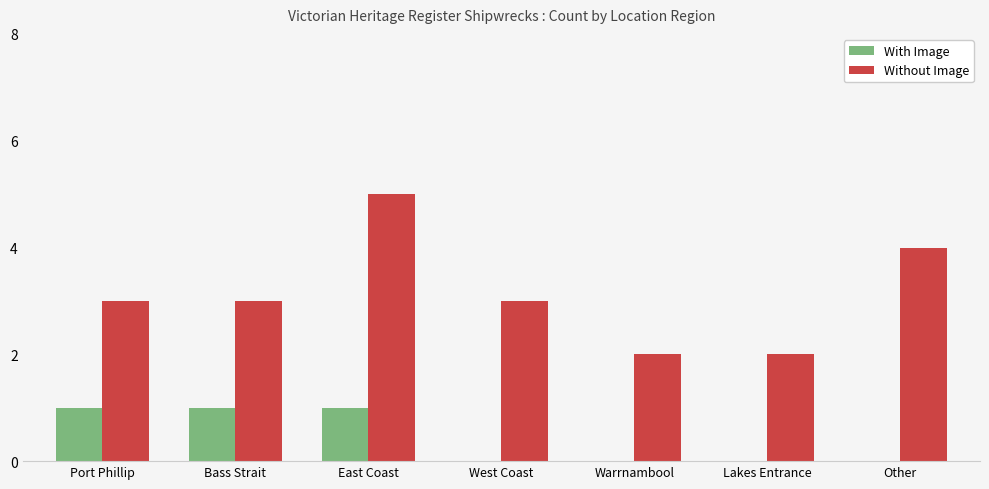

Is it true that Without Image equals 7 at East Coast?

False